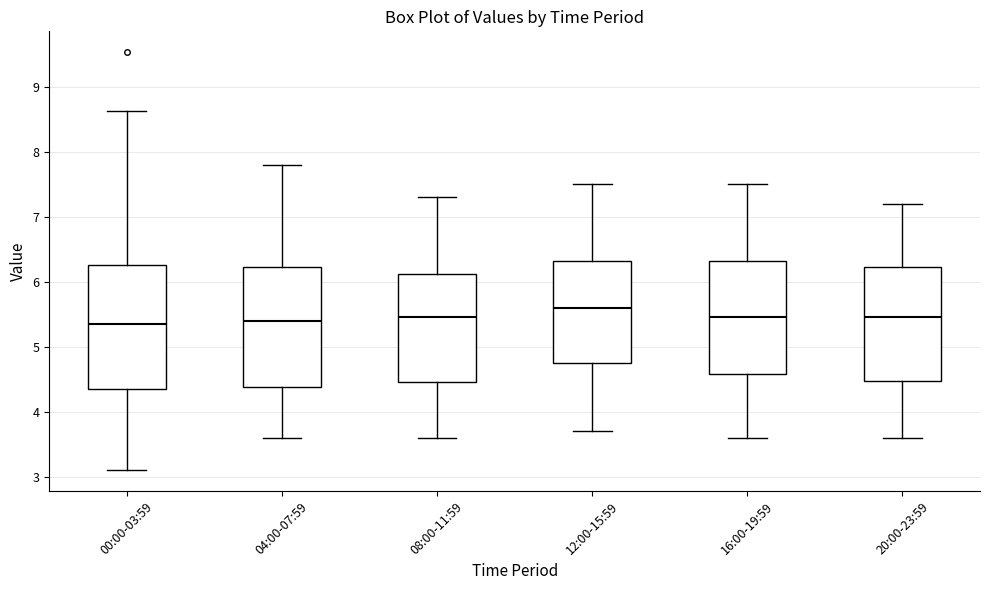

Where is the upper edge of the box for 04:00-07:59 on the y-axis? The values are not printed on the chart, so give them approximately, as read against the axis.

6.2